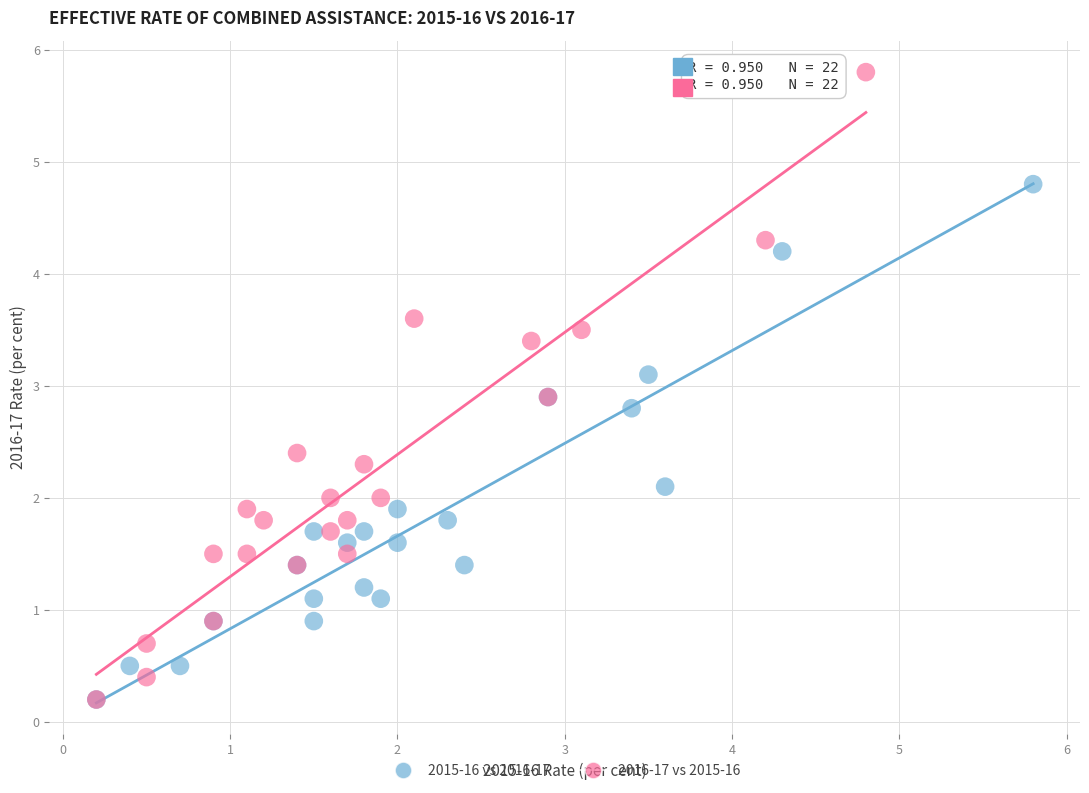

Which series reaches the maximum Y coordinate?

2016-17 vs 2015-16